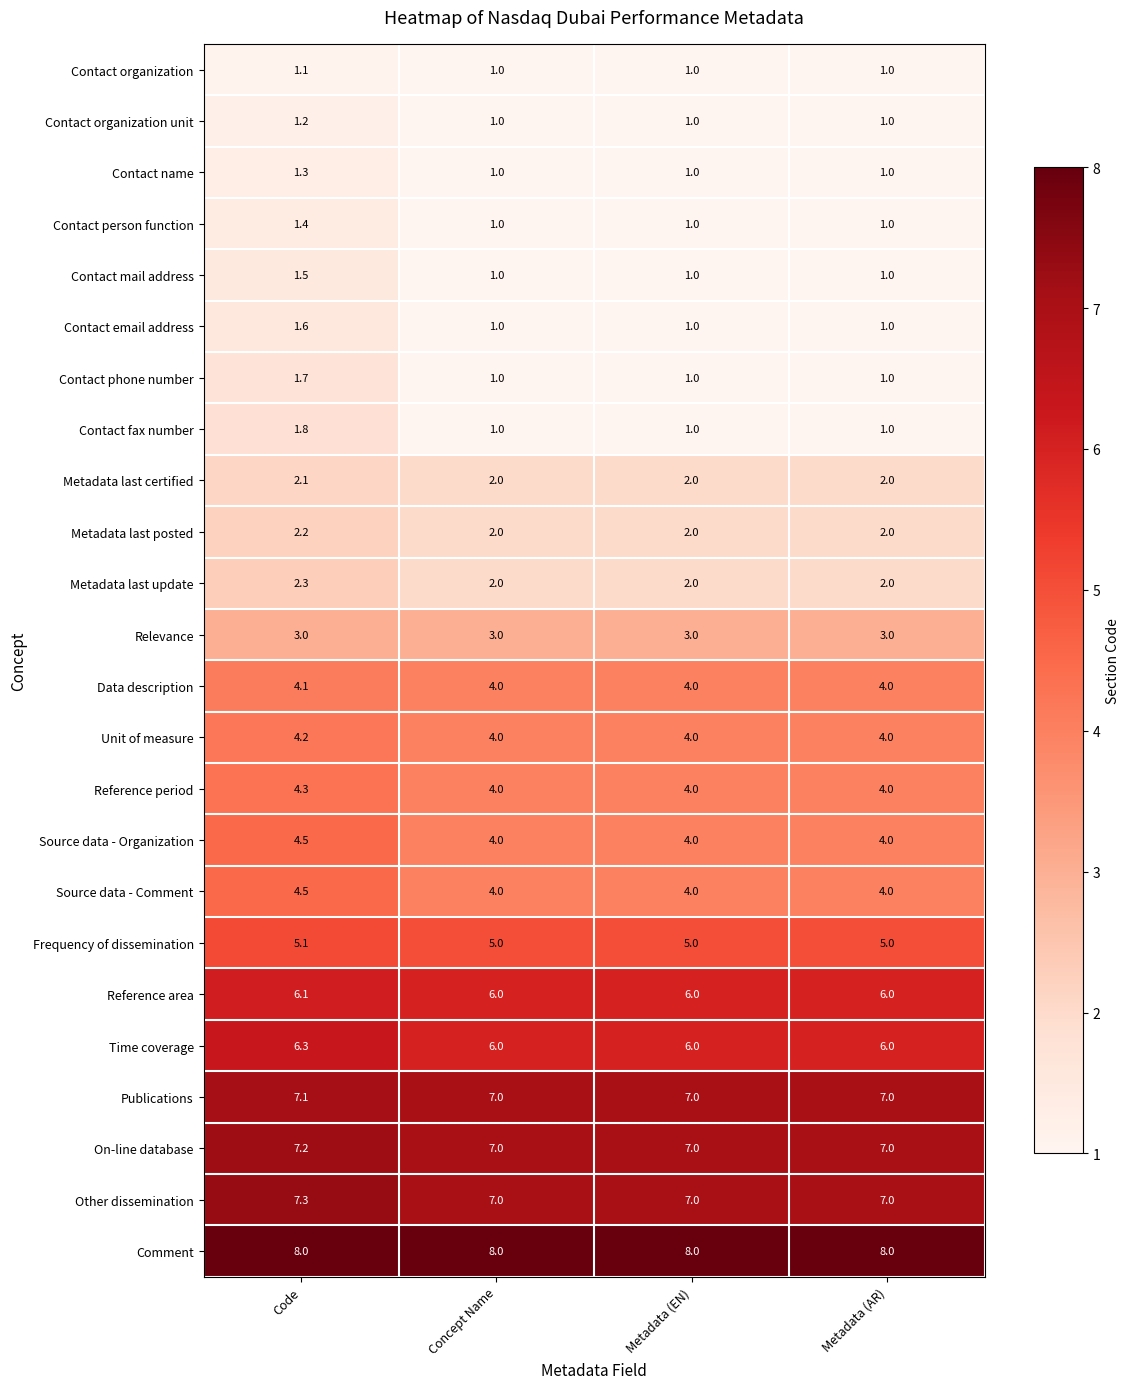

What is the maximum value for Relevance?

3.0